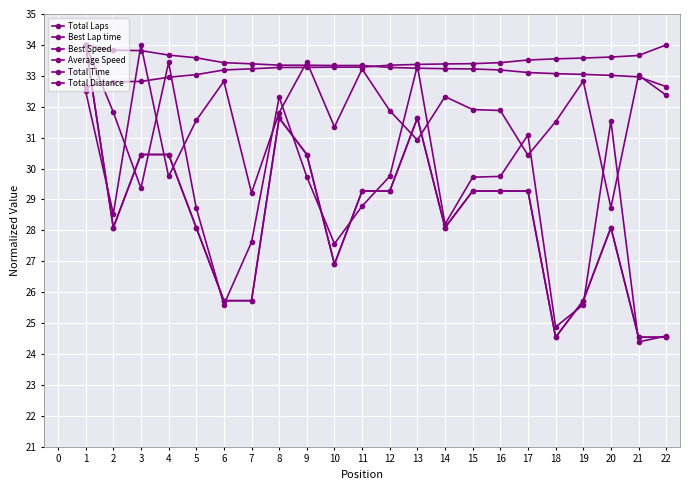

What is the difference between the maximum and minimum values in the Best Lap time series?

1.3